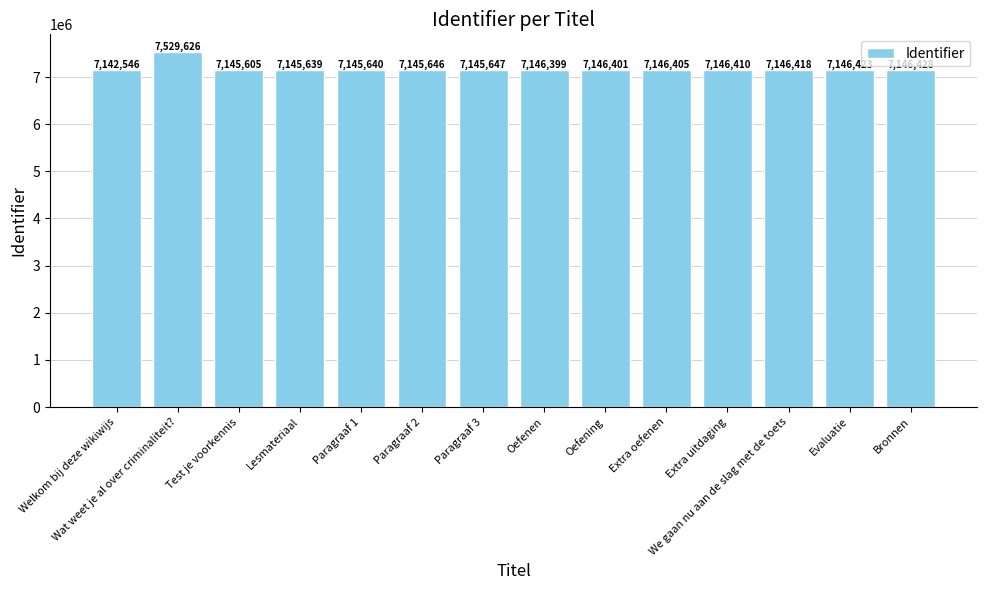

Is it true that the value at Paragraaf 3 is 1668125?

False